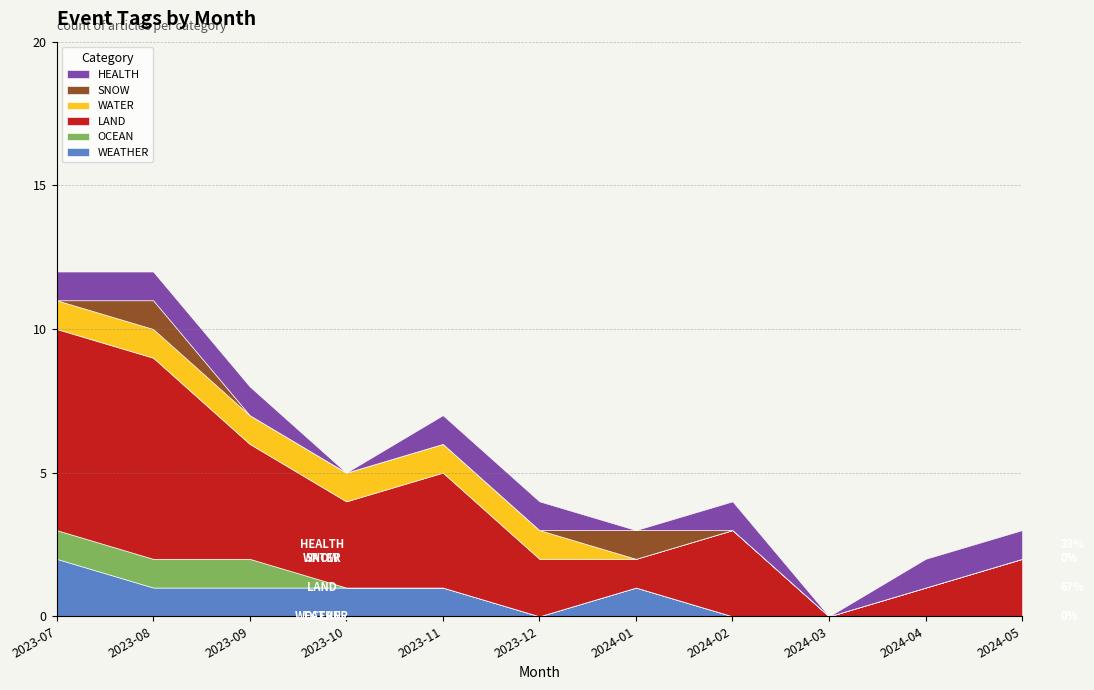

At which category does HEALTH reach its first local peak?

2024-02